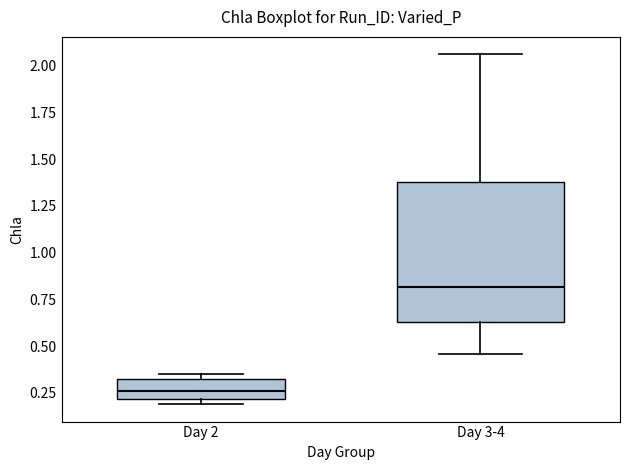

Comparing the boxes themselves (not the whiskers), which one is the tallest?

Day 3-4